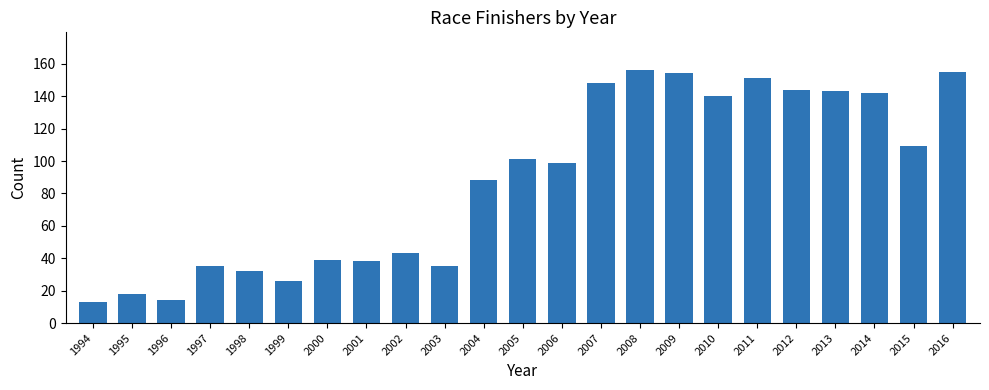

What is the difference between the maximum and second lowest values?

142